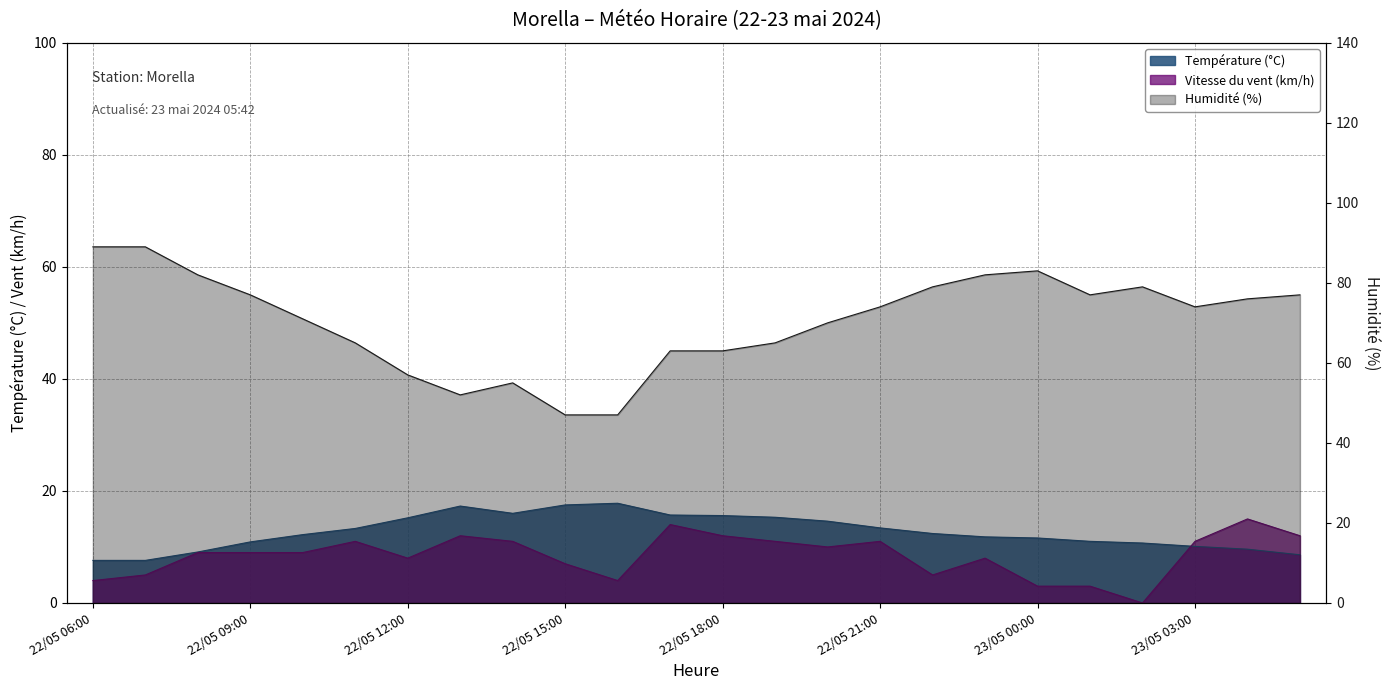

The Humidité (%) series shows 19.6 at 22/05 18:00. True or false?

False